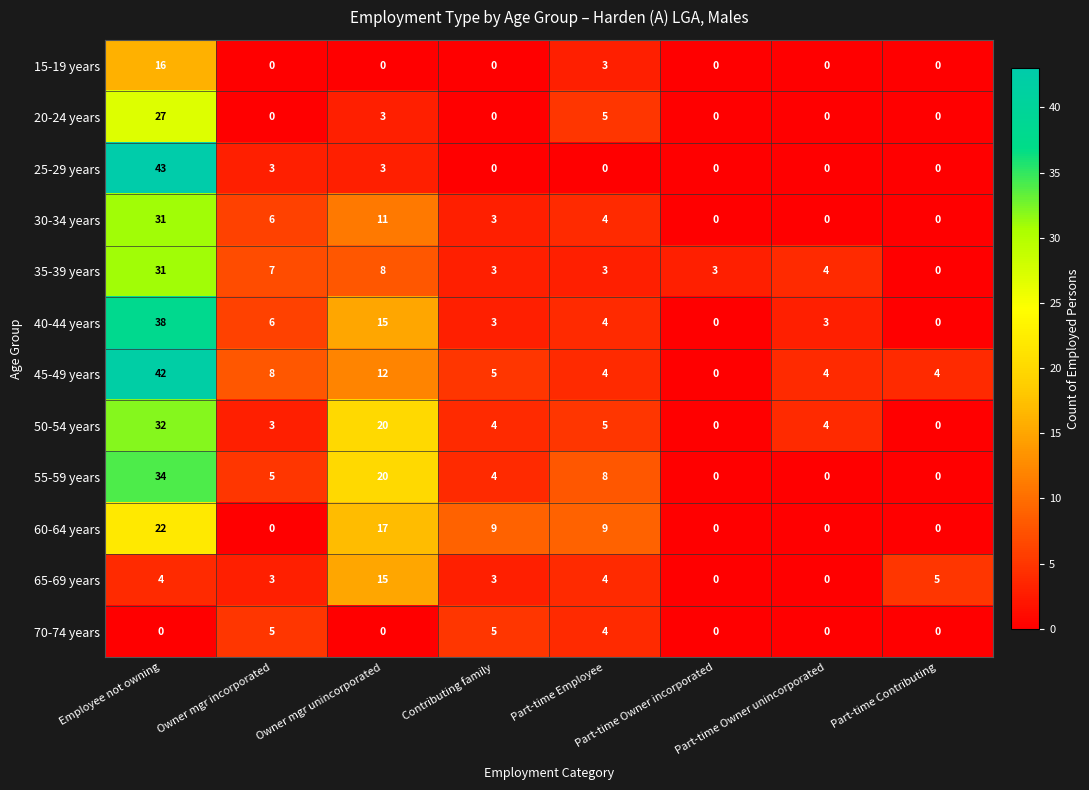

Between Owner mgr incorporated and Part-time Contributing, which series saw the biggest shift?

35-39 years